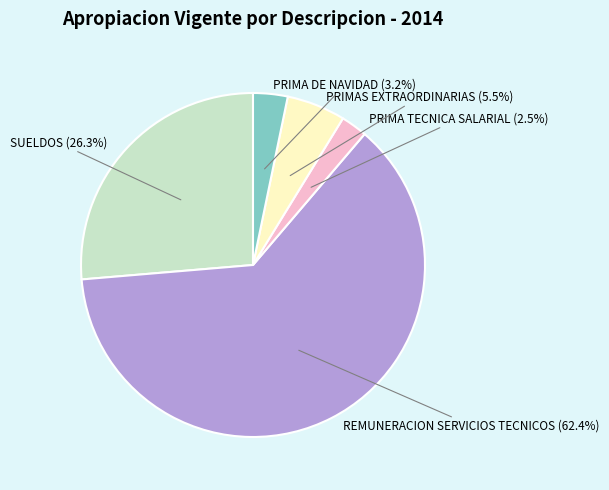

Is there any slice that represents more than half of the pie?

Yes